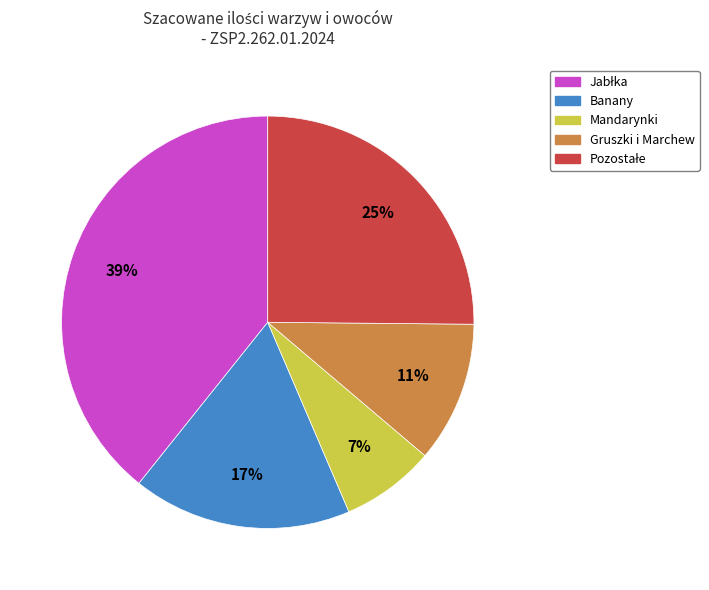

How many segments does this pie chart have?

5